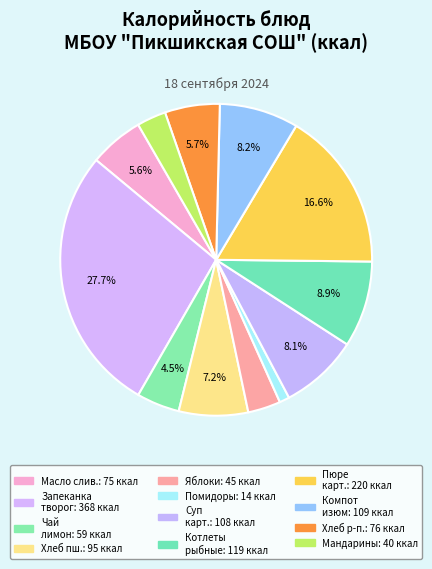

How many slices are in this pie chart?

12